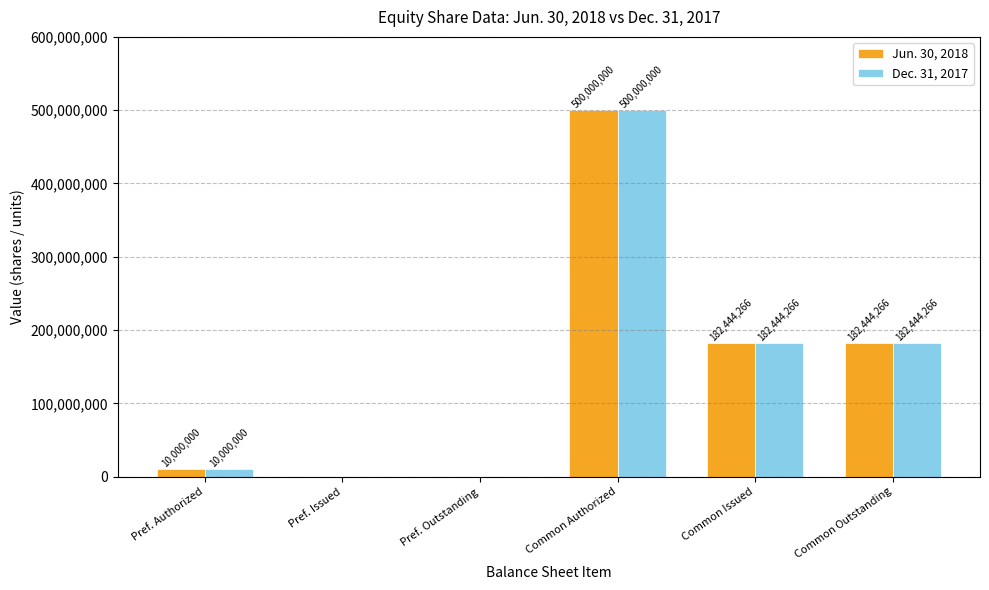

What are all the series names shown in the legend?

Jun. 30, 2018, Dec. 31, 2017